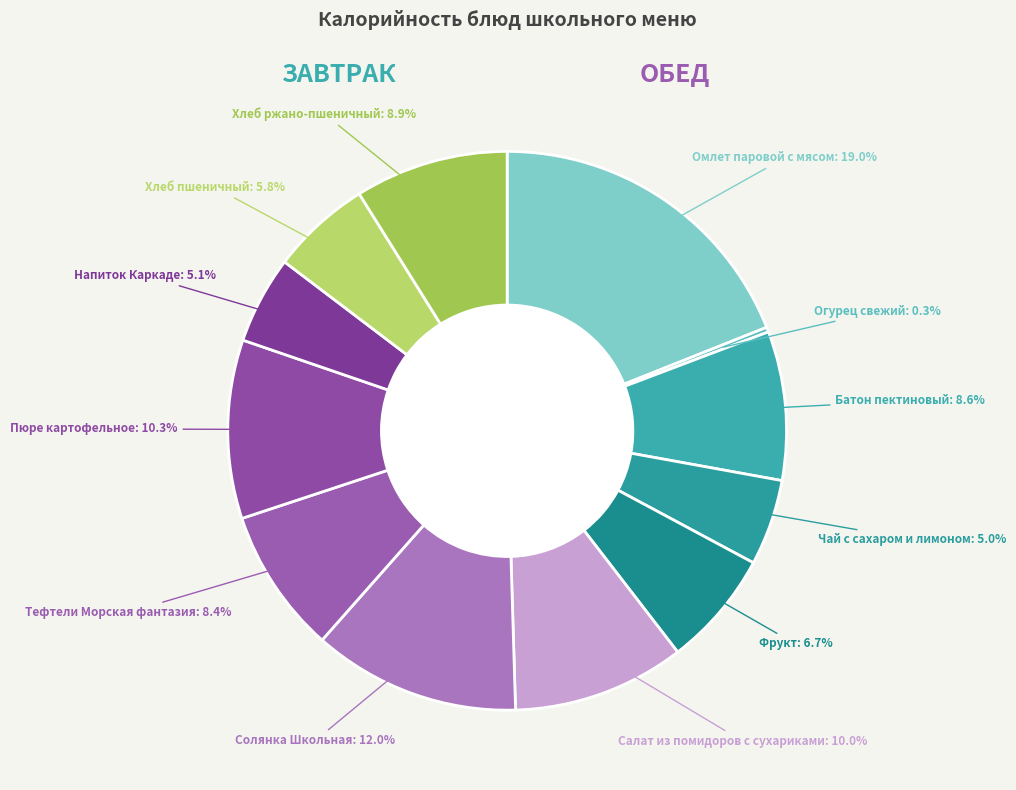

Is the sum of Салат из помидоров с сухариками and Тефтели Морская фантазия greater than half?

No